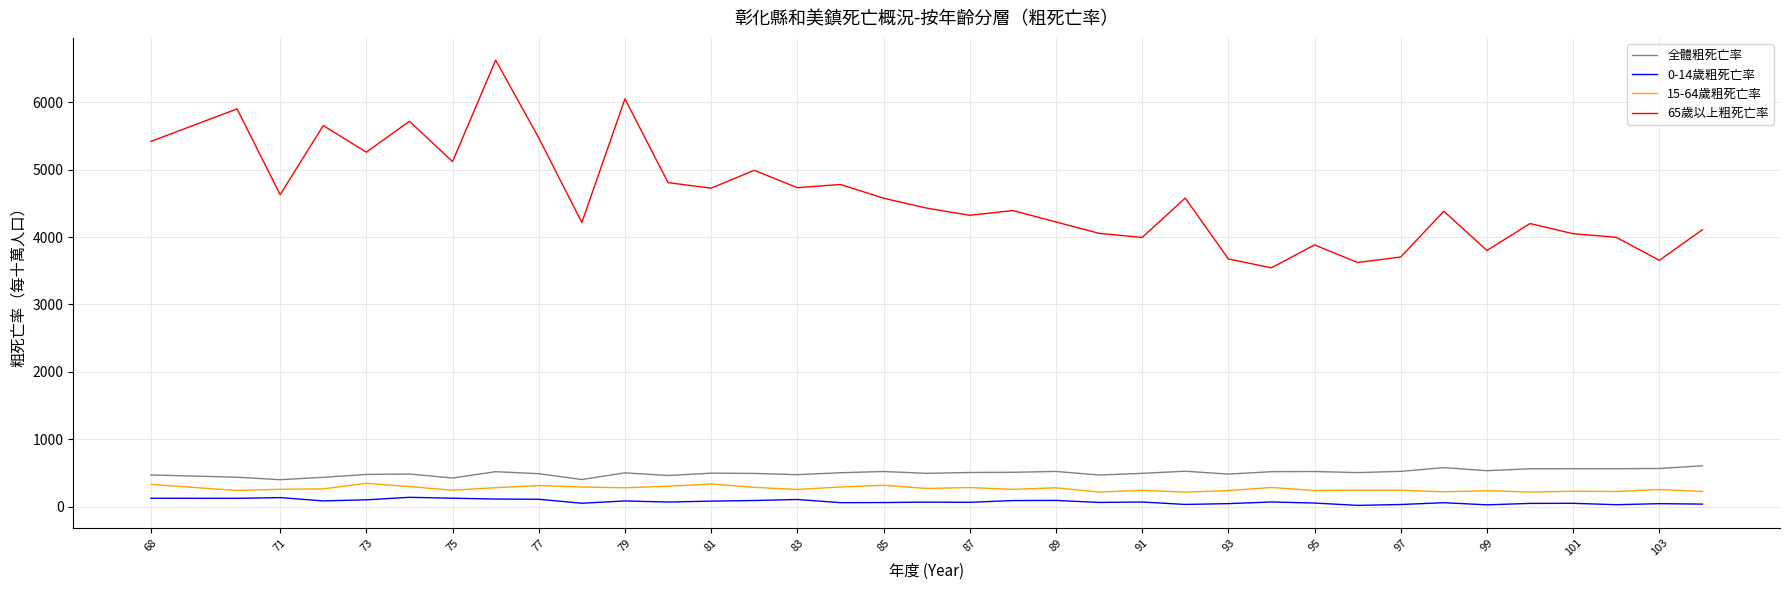

Which series has the largest total across all categories?

65歲以上粗死亡率